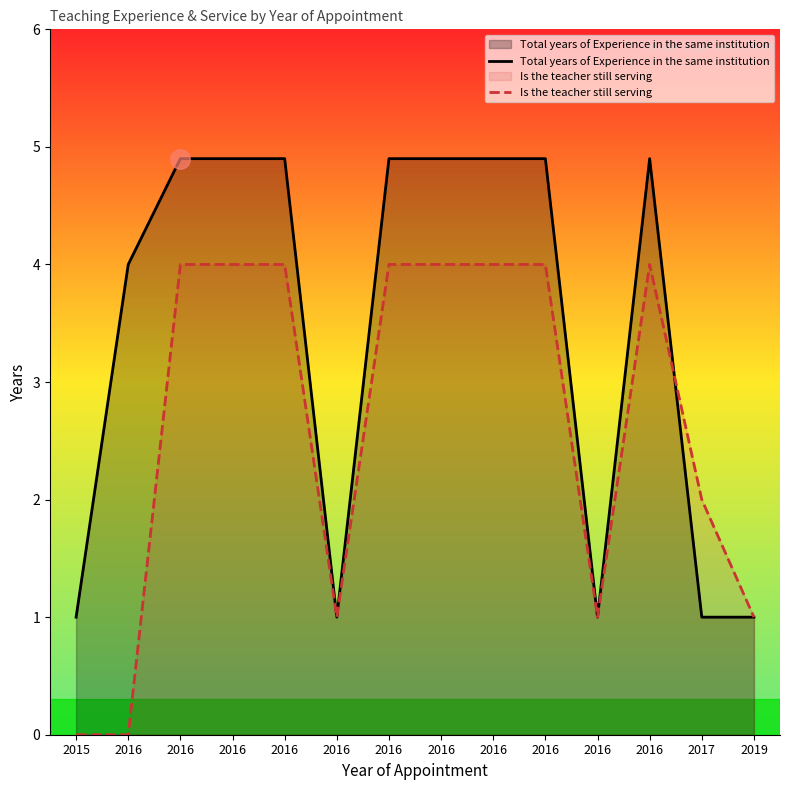

Rank the categories by Total years of Experience in the same institution value from highest to lowest.

2016, 2016, 2016, 2016, 2016, 2016, 2016, 2016, 2016, 2015, 2016, 2016, 2017, 2019